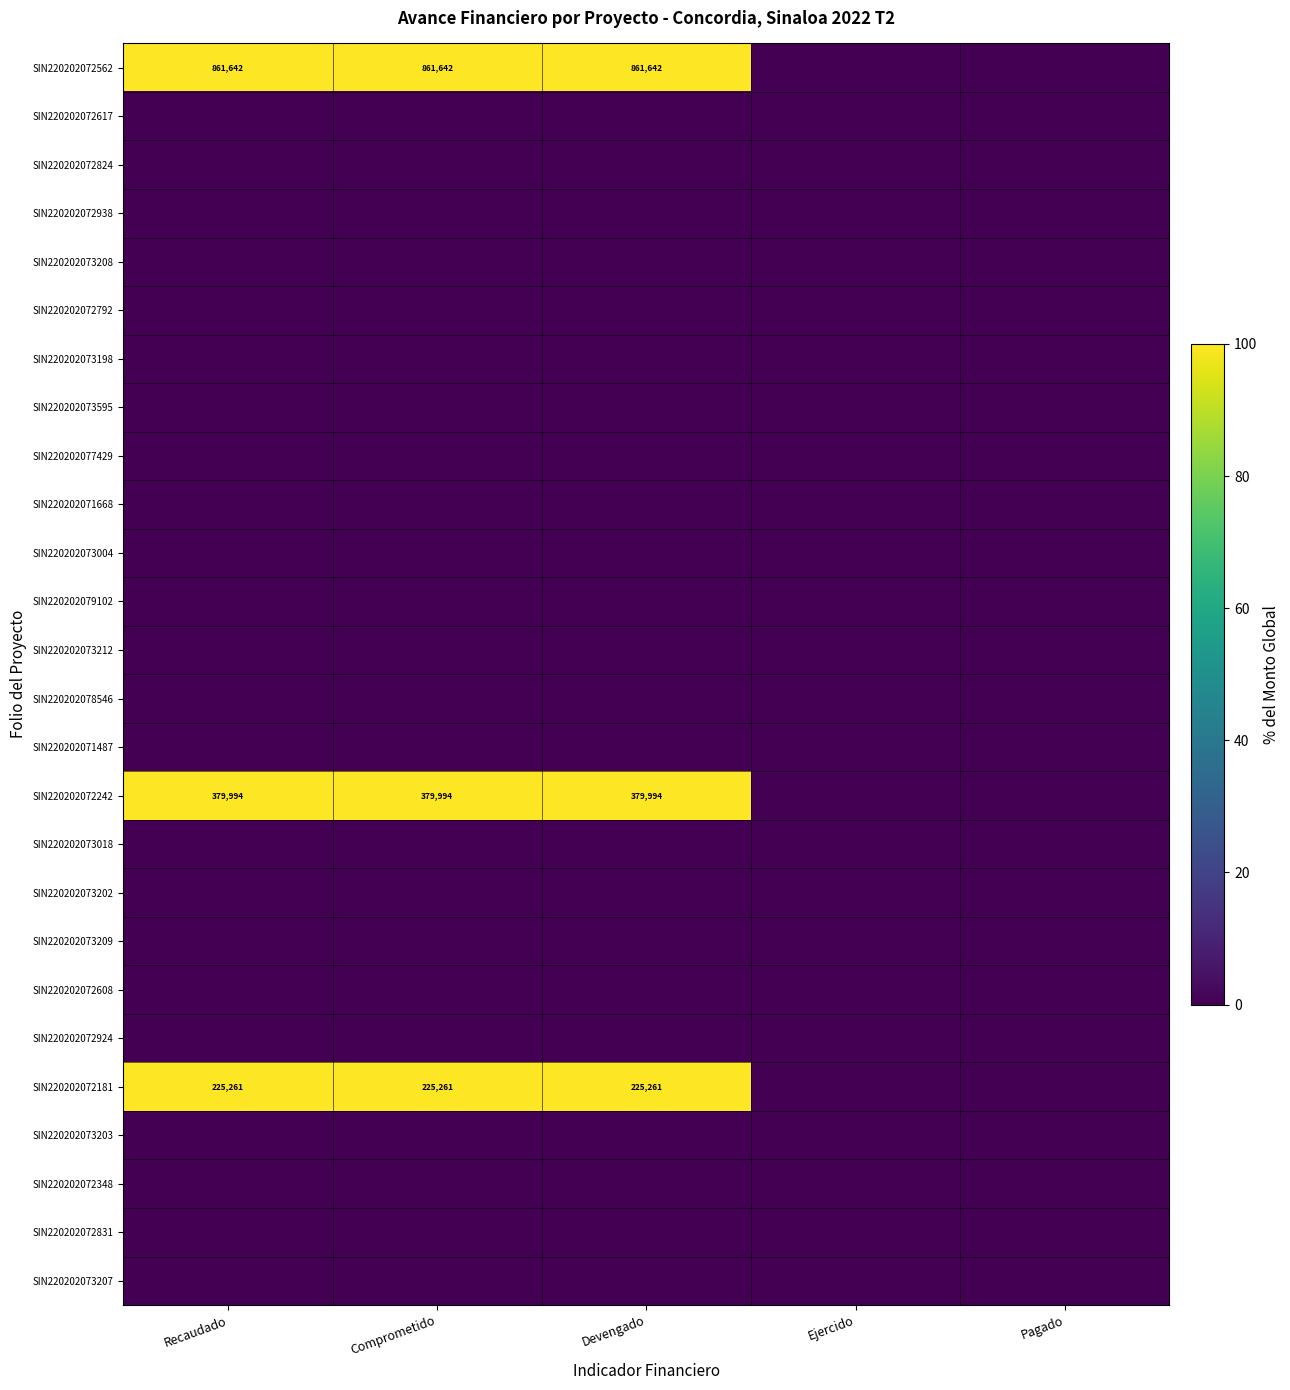

Rank the categories by SIN220202072792 value from highest to lowest.

Recaudado, Comprometido, Devengado, Ejercido, Pagado